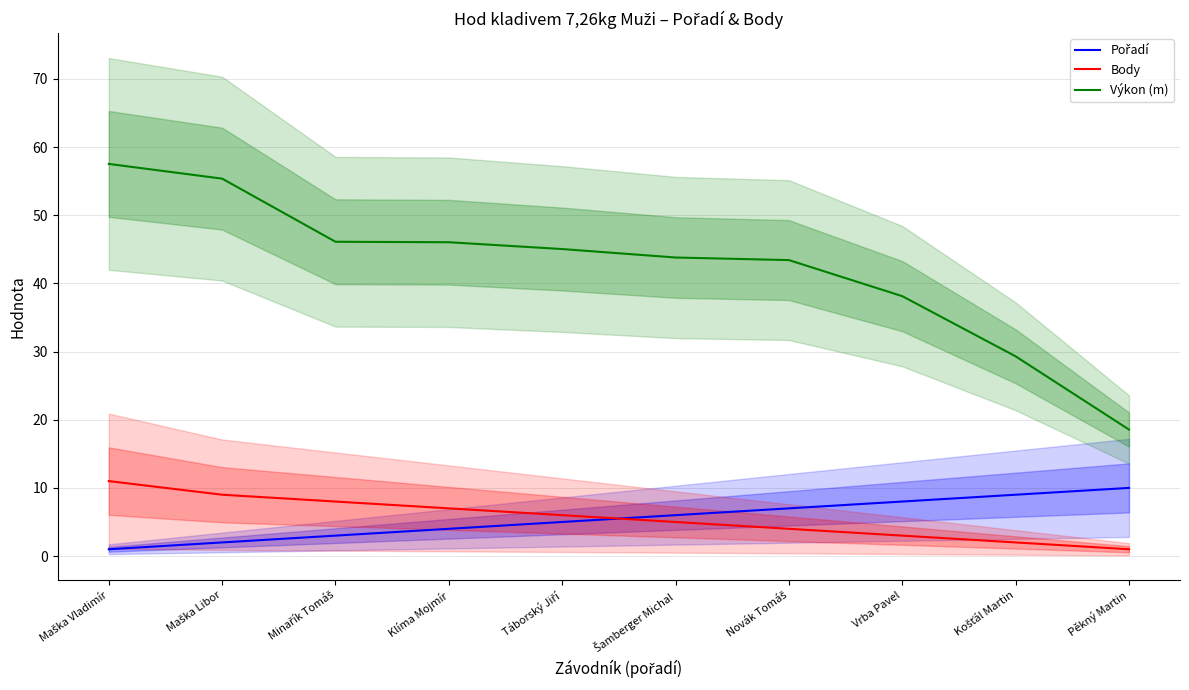

What is the total value across all series at Klíma Mojmír?

57.0